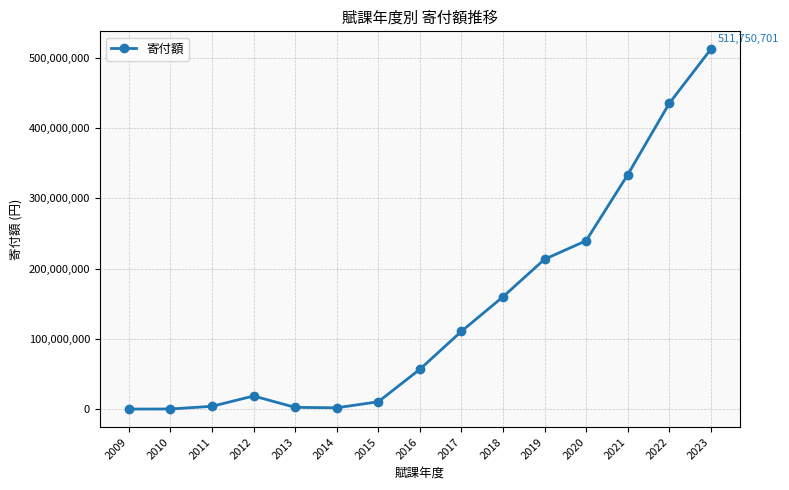

The value at 2020 is 79269807. True or false?

False